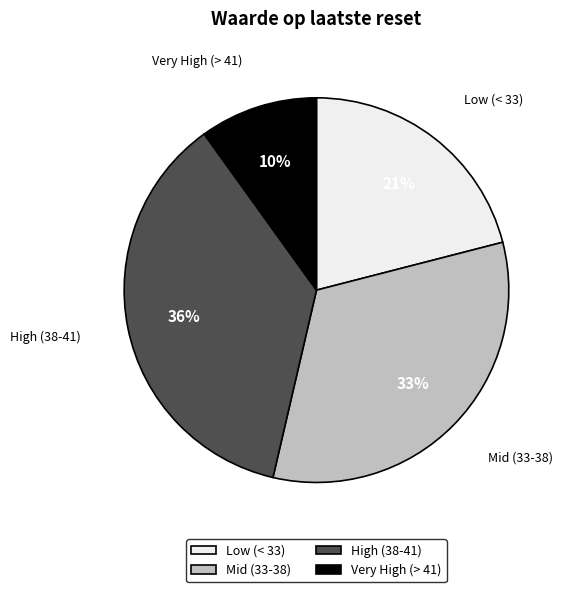

Do Very High (> 41) and Low (< 33) together represent more than half of the pie?

No